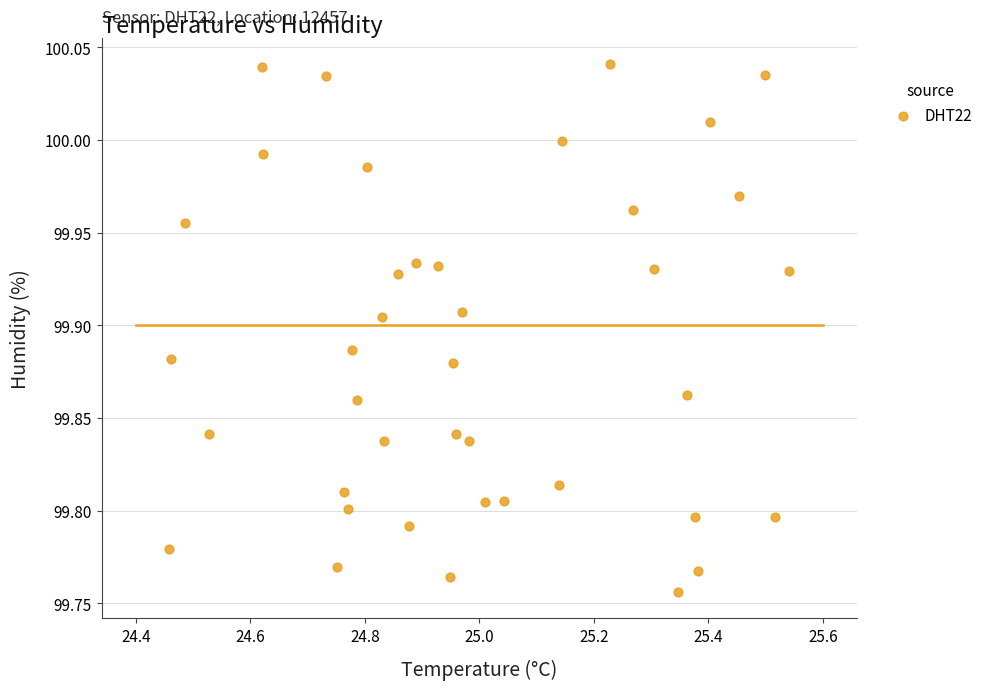

What is the range of X values (max minus min)?

1.1